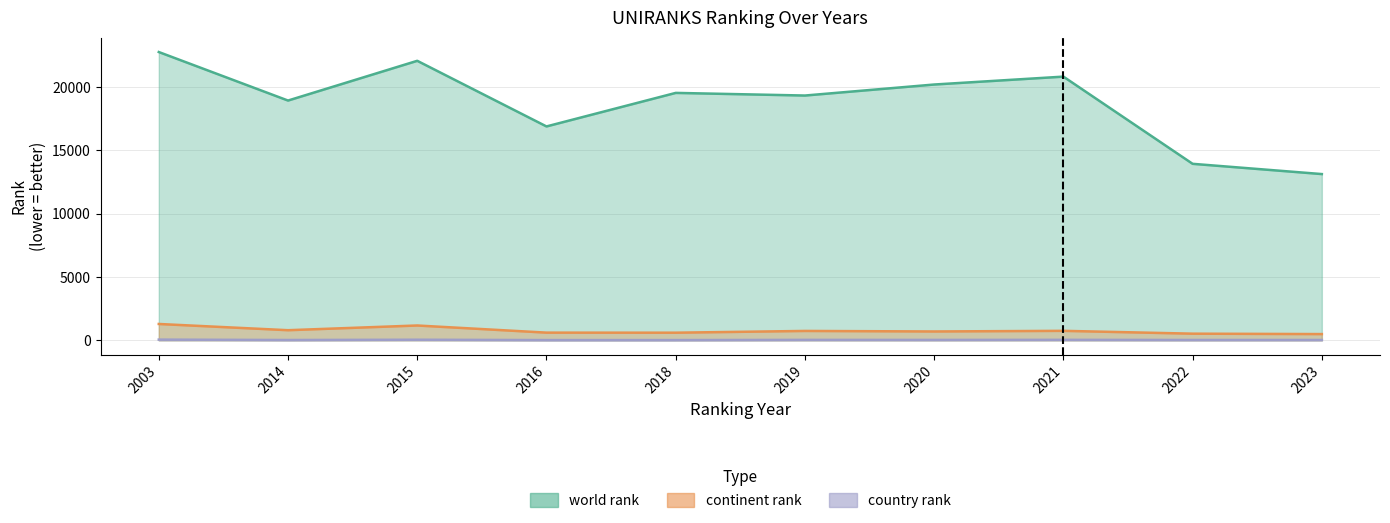

Reading left to right, what are all the values shown in this chart?

world rank: 2003=22772	2014=18939	2015=22078	2016=16894	2018=19543	2019=19335	2020=20205	2021=20829	2022=13941	2023=13131
continent rank: 2003=1290	2014=798	2015=1170	2016=606	2018=601	2019=740	2020=698	2021=748	2022=524	2023=492
country rank: 2003=55	2014=23	2015=46	2016=17	2018=17	2019=34	2020=30	2021=37	2022=25	2023=25